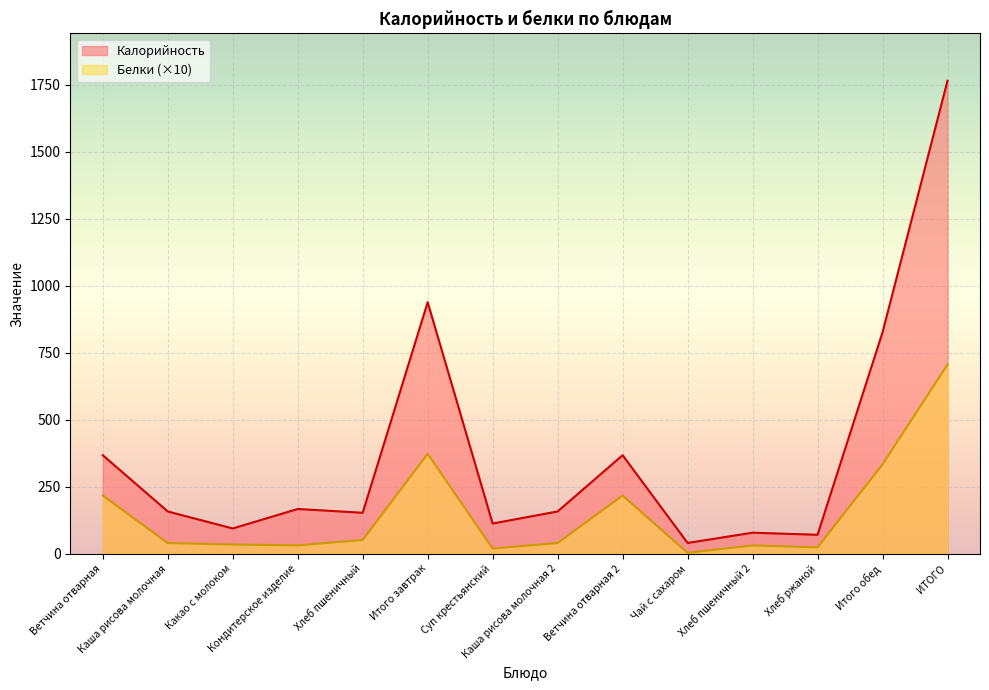

Where is the first local minimum for Белки?

Кондитерское изделие